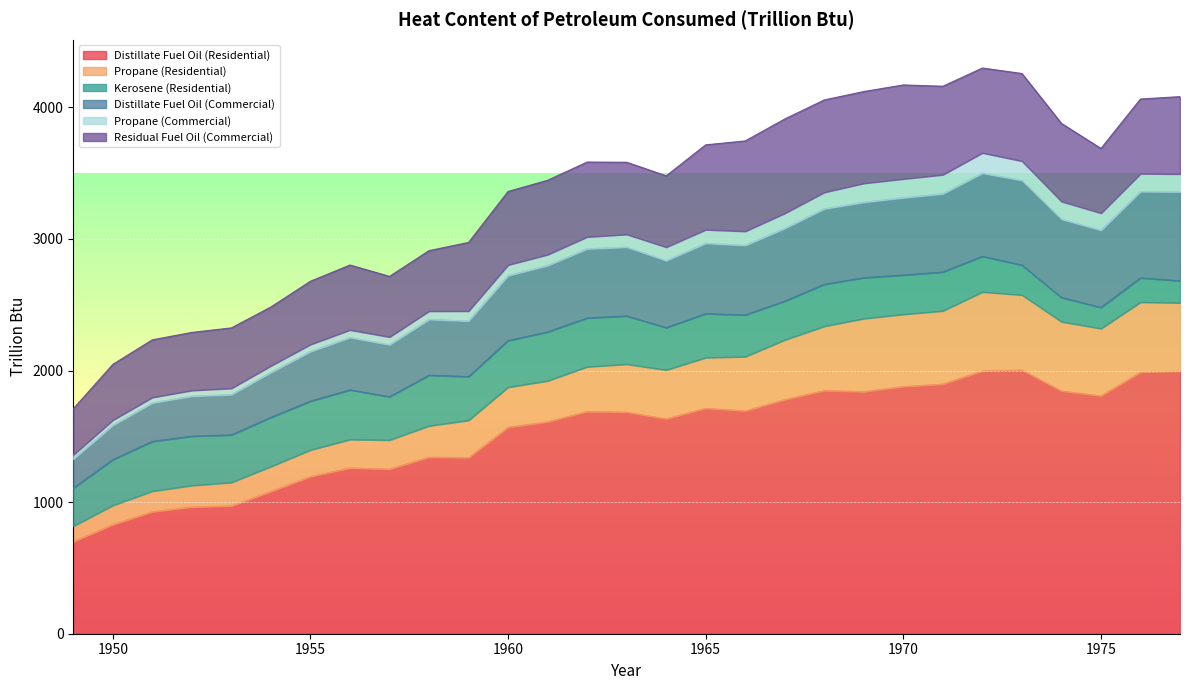

What is the highest value of the Residual Fuel Oil (Commercial) series?

716.7